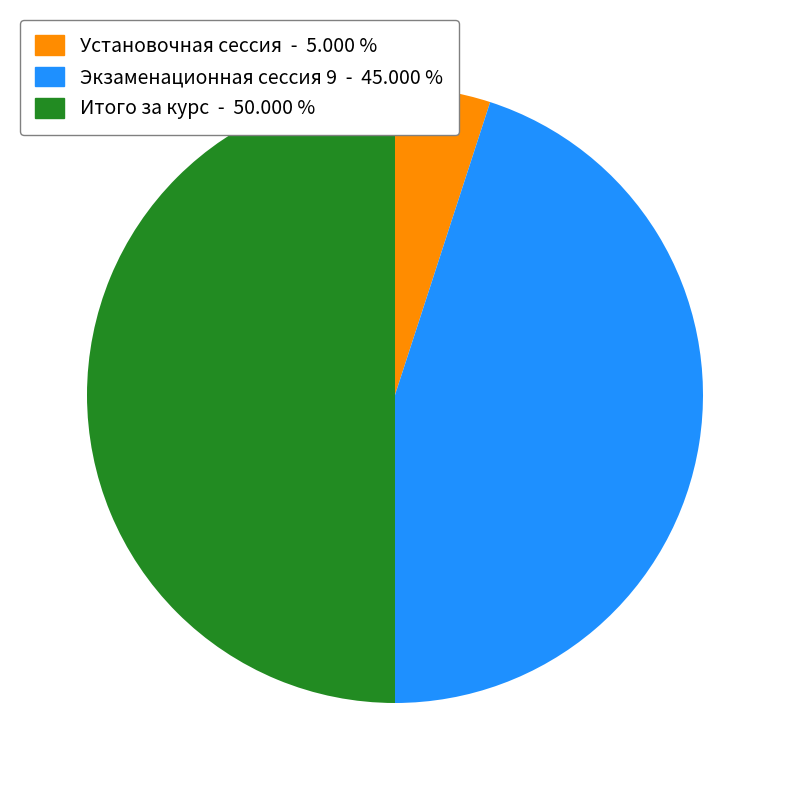

Is the sum of Итого за курс and Установочная сессия greater than half?

Yes